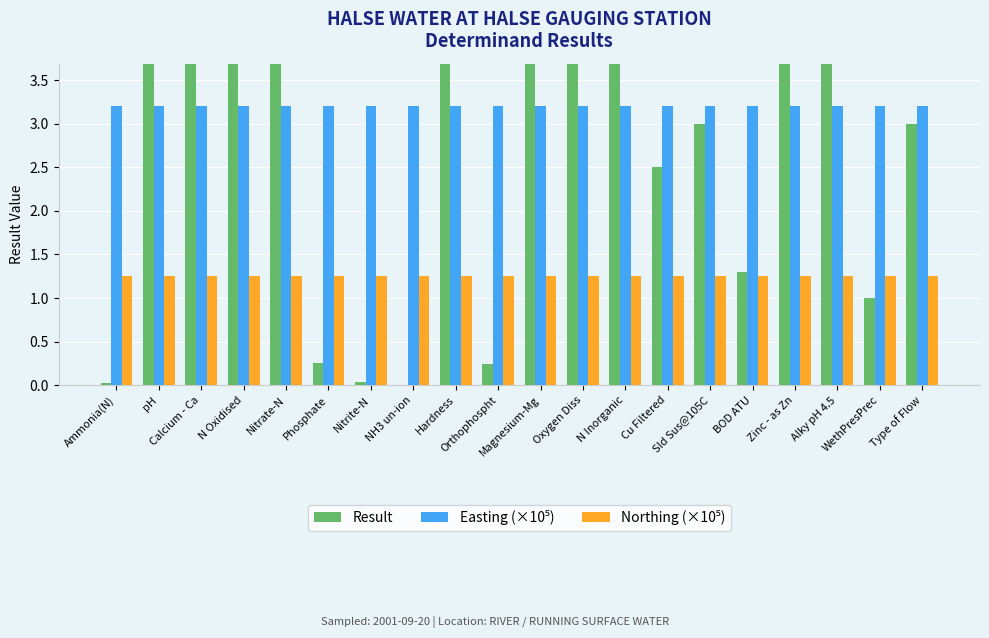

The value of Result at pH is 14.3. True or false?

False